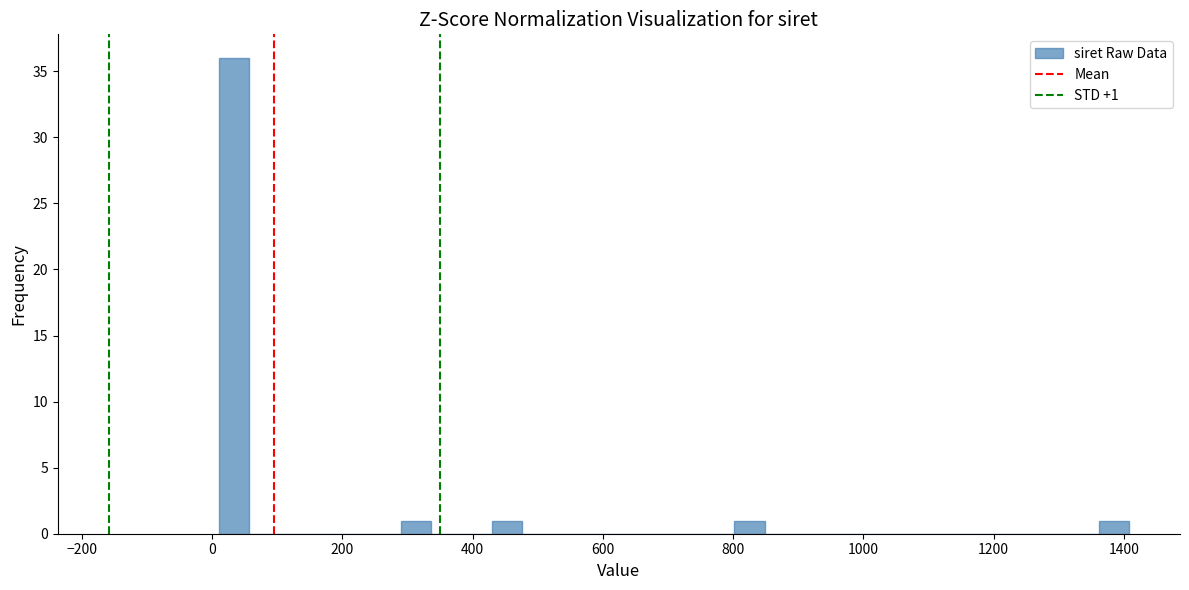

Read against the x-axis, roughly where is the centre of the tallest bar?

40